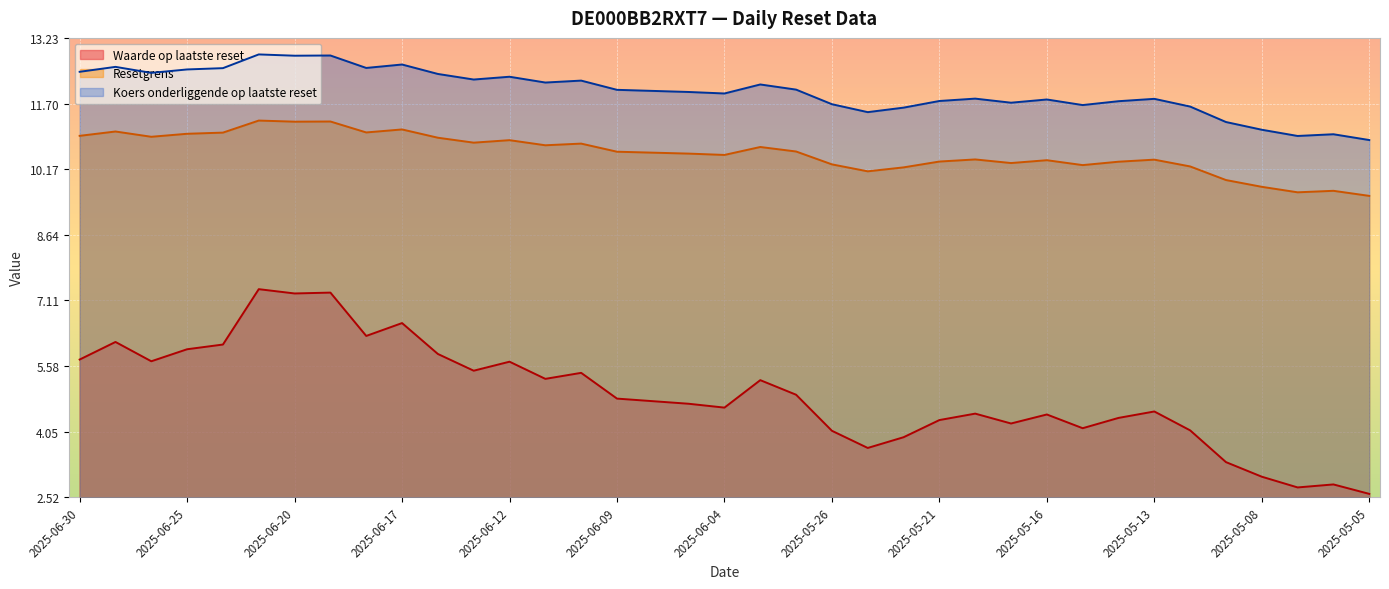

What is the minimum value for Koers onderliggende op laatste reset?

10.8